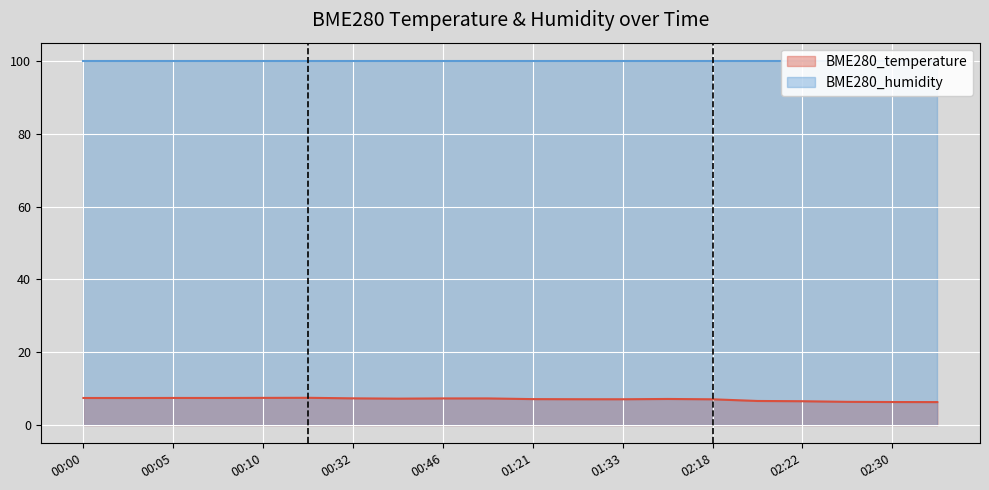

How many points are lower than both their immediate neighbors (excluding endpoints)?

4